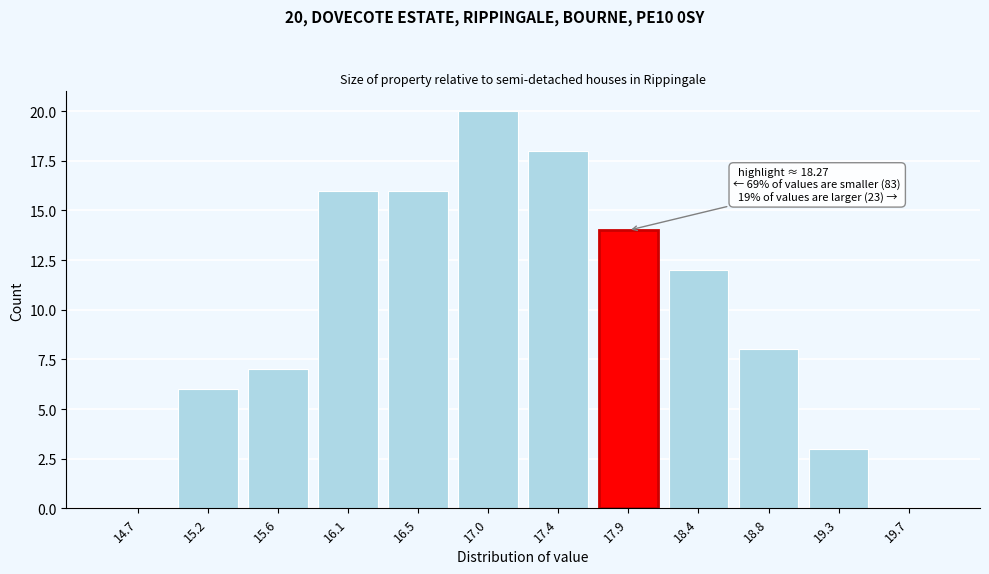

Reading left to right, list all the values displayed in this chart.

14.7=0	15.2=6	15.6=7	16.1=16	16.5=16	17.0=20	17.4=18	17.9=14	18.4=12	18.8=8	19.3=3	19.7=0